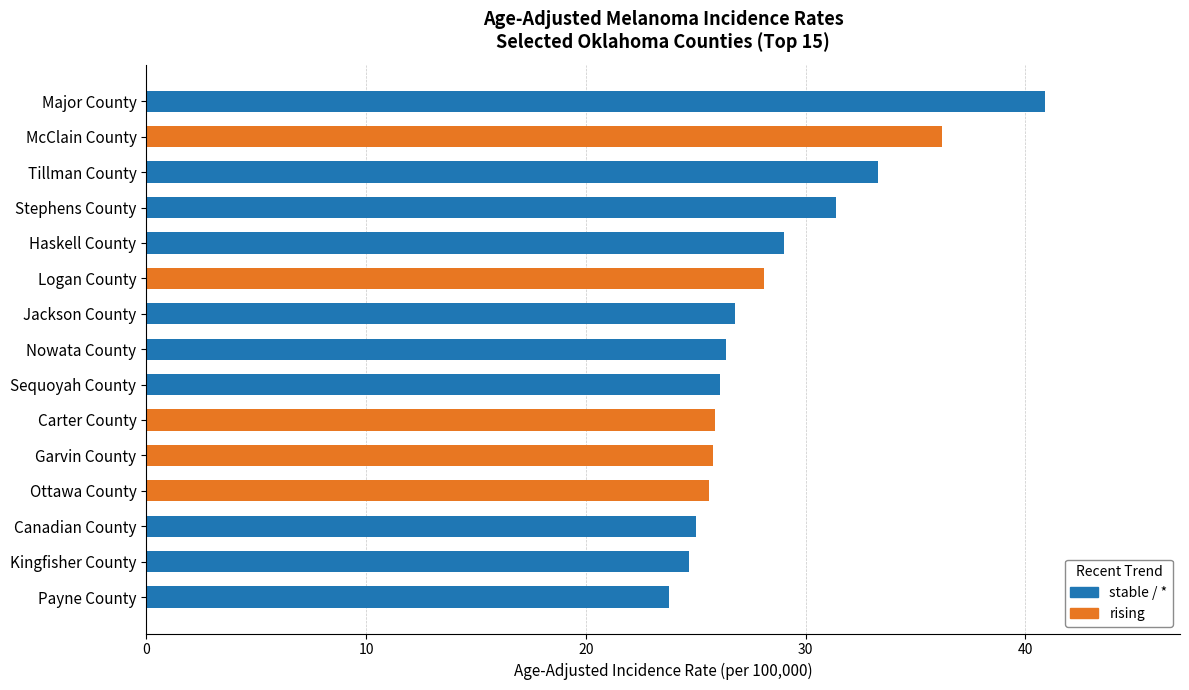

What is the difference between the maximum and second lowest values?

16.2